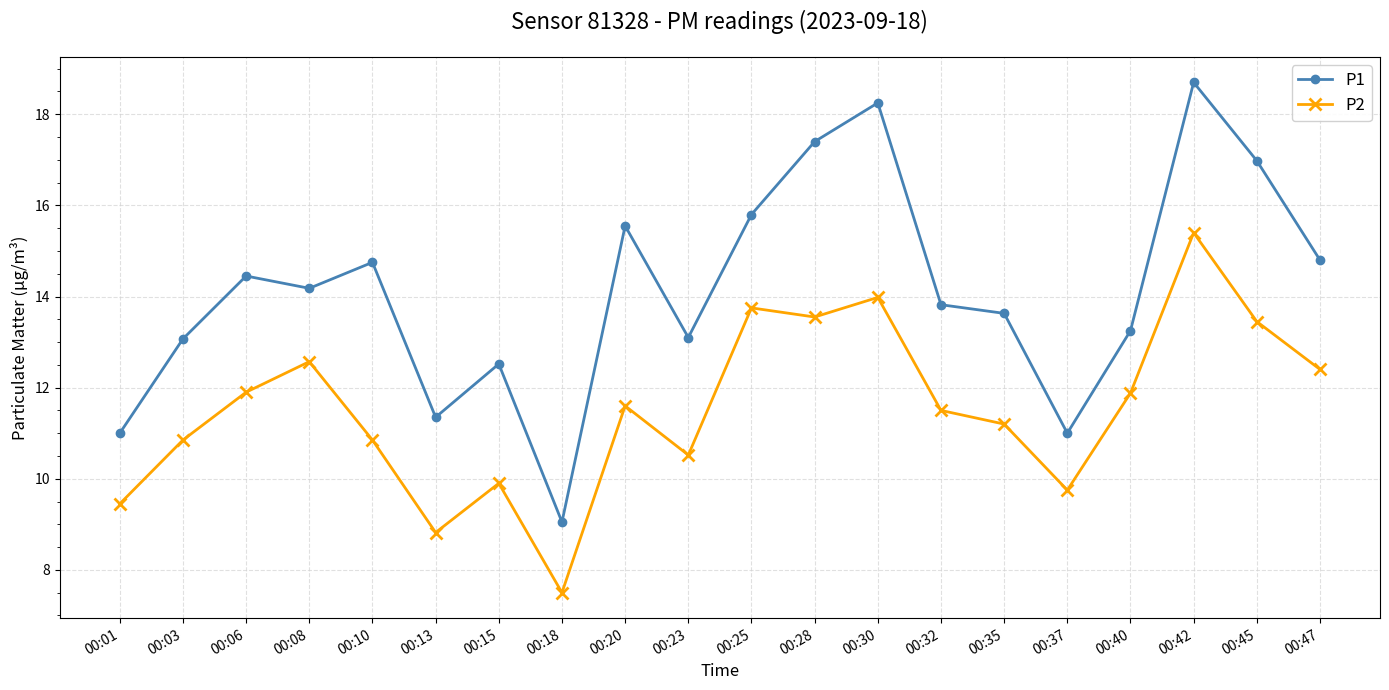

Rank the series by their maximum value, from lowest to highest.

P2, P1